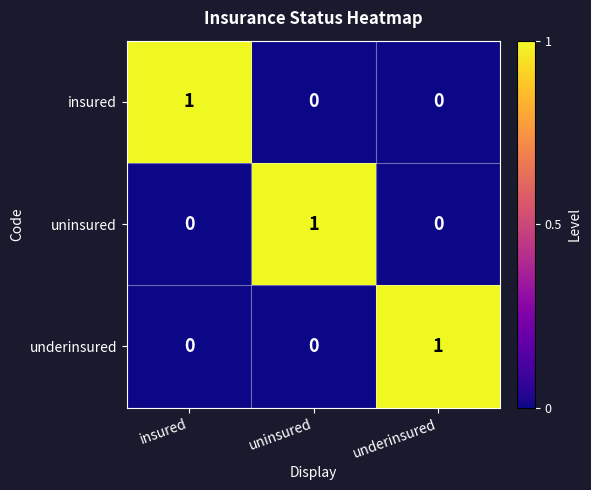

Is it true that underinsured equals -1 at uninsured?

False